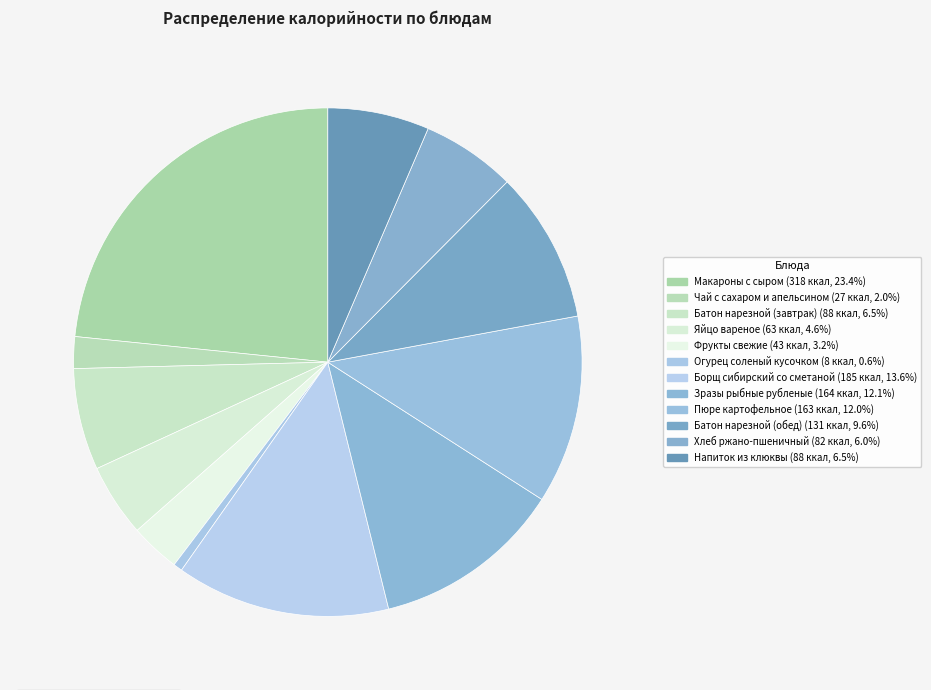

Do Борщ сибирский со сметаной and Макароны с сыром together represent more than half of the pie?

No